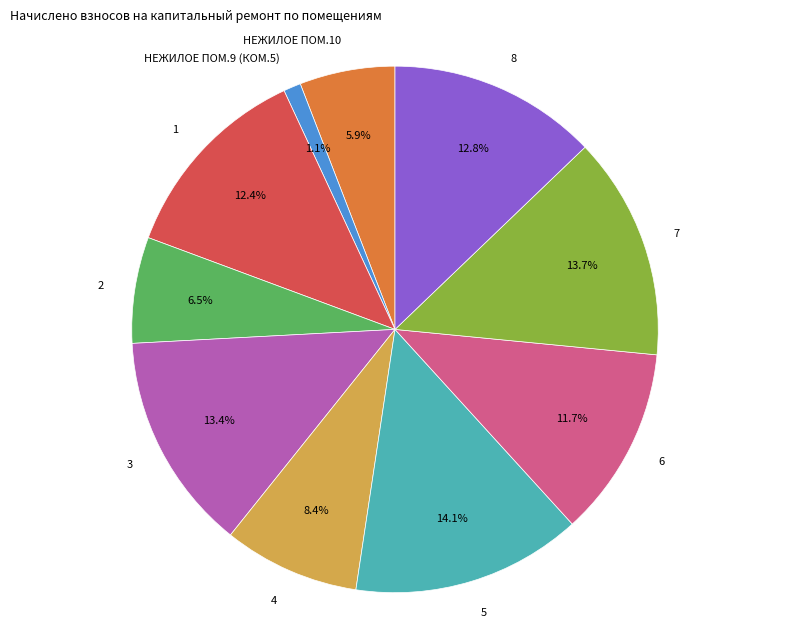

Is it true that 3 is 1% of the pie?

False